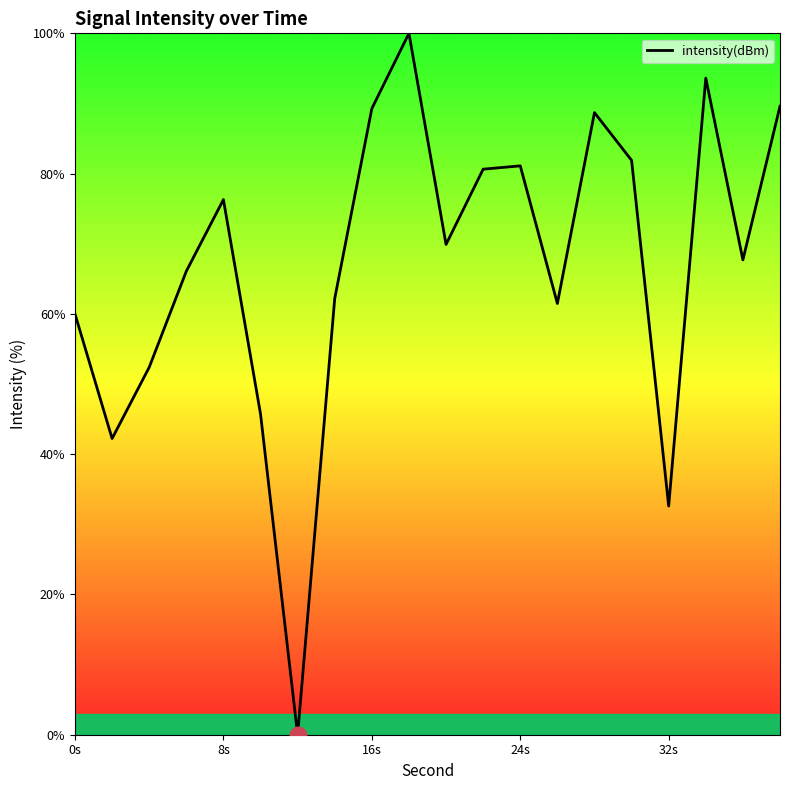

What is the difference between the maximum and minimum values?

100.0